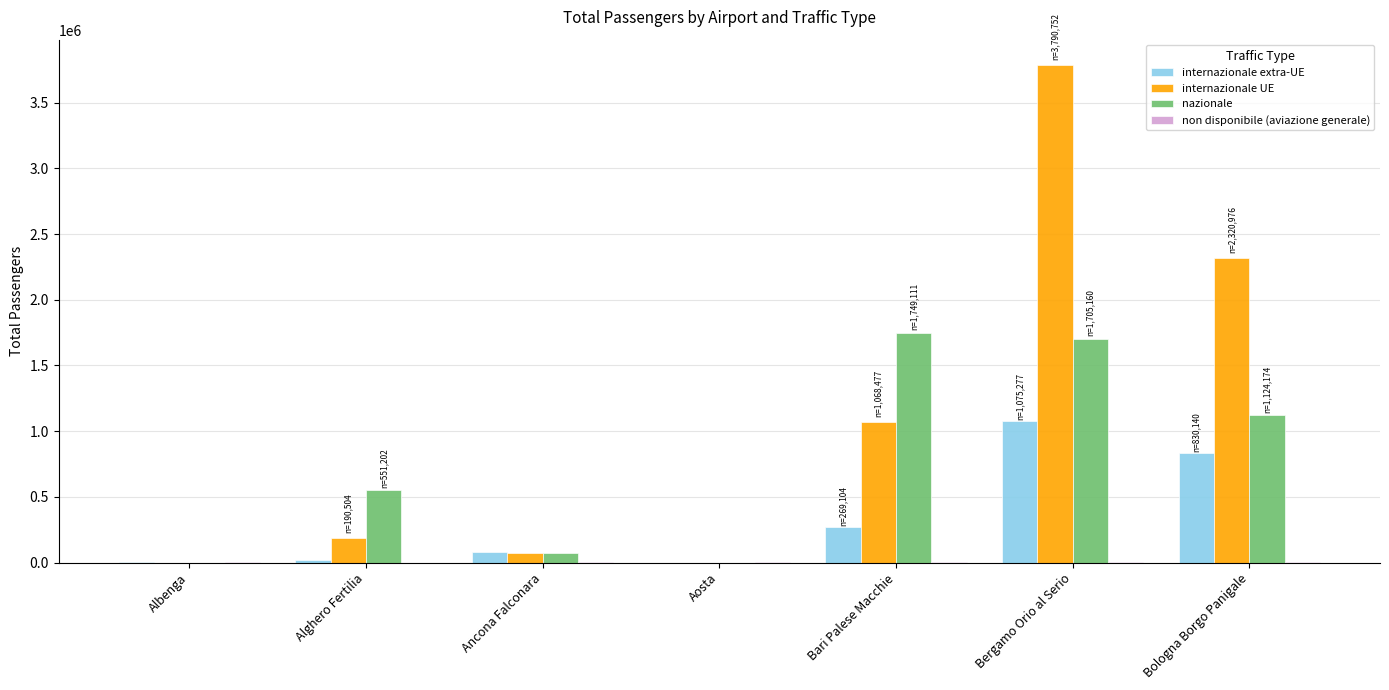

Does the chart contain stacked bars?

No